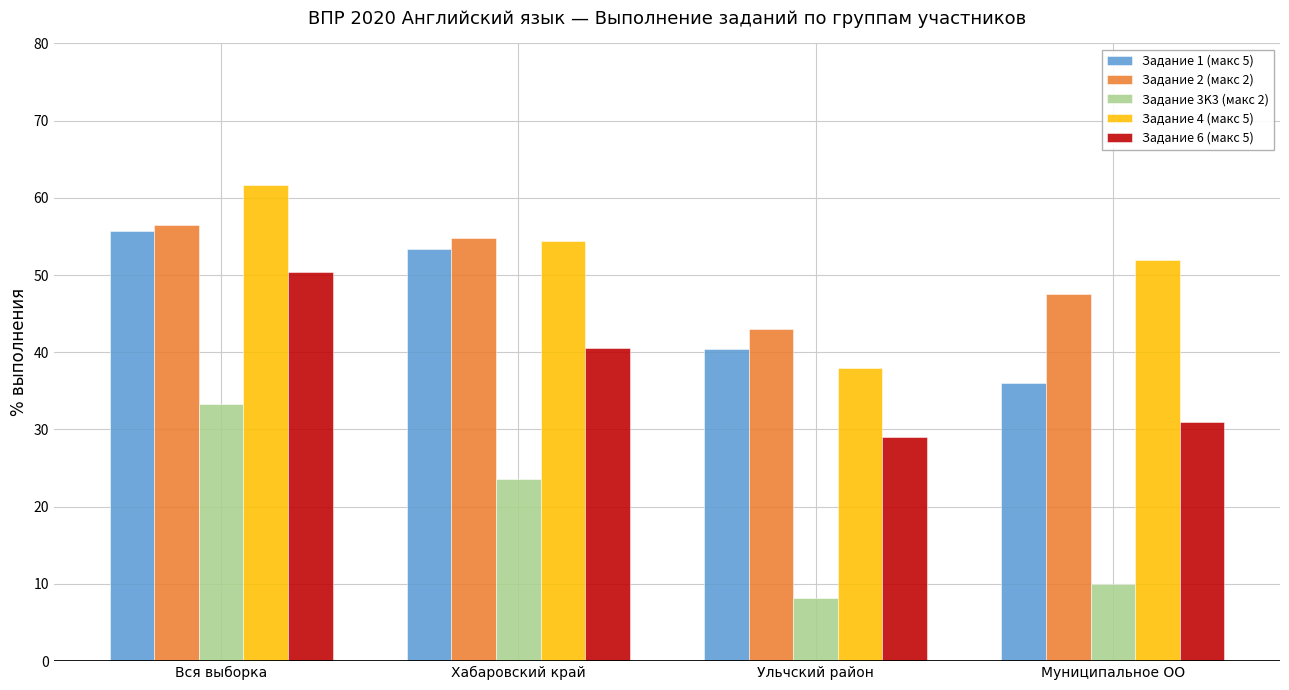

At which label is Задание 2 (макс 2) closest to 49?

Муниципальное ОО